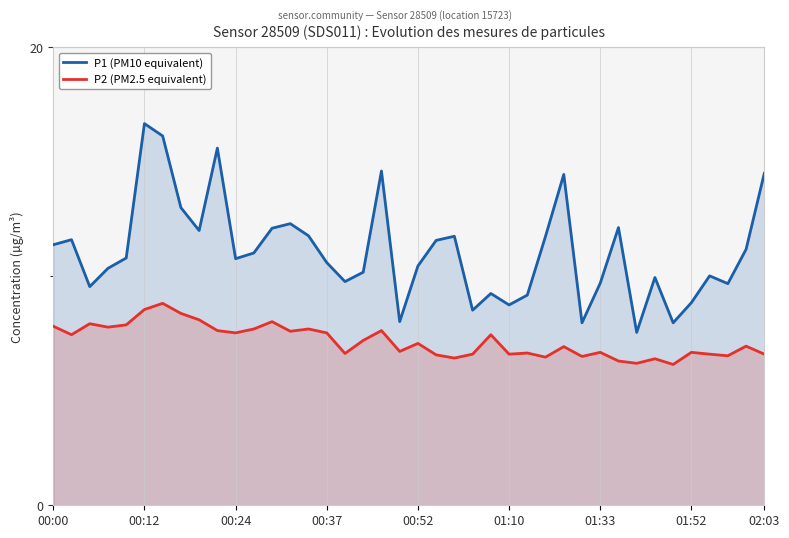

How many distinct data groups are displayed?

2